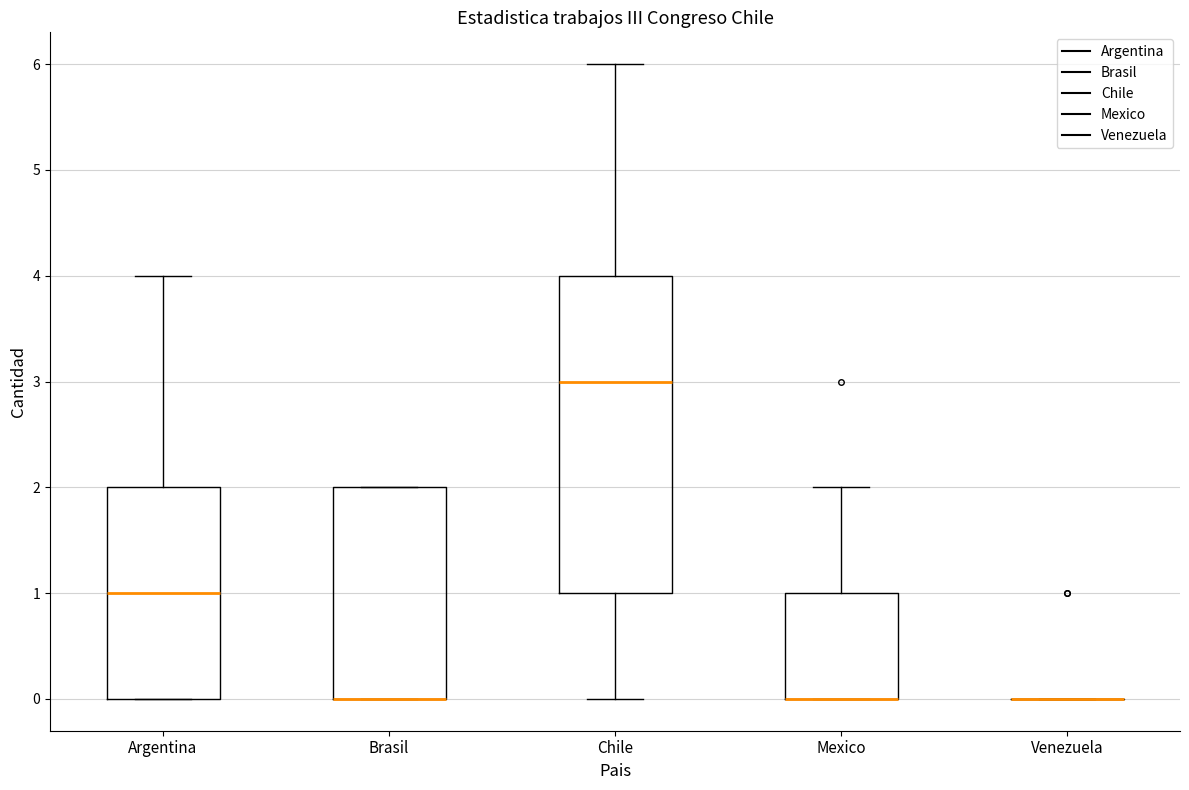

Reading left to right, read every box against the y-axis: the position of its median line, the range the box covers, and the ends of its whiskers. The values are not printed on the chart, so give them approximately, as read against the axis.

Argentina: median 1, box 0 to 2, whiskers 0 to 4
Brasil: median 0 (drawn on the box's lower edge), box 0 to 2, whiskers 0 to 2
Chile: median 3, box 1 to 4, whiskers 0 to 6
Mexico: median 0 (drawn on the box's lower edge), box 0 to 1, whiskers 0 to 2
Venezuela: box collapsed to a line at 0, whiskers 0 to 0